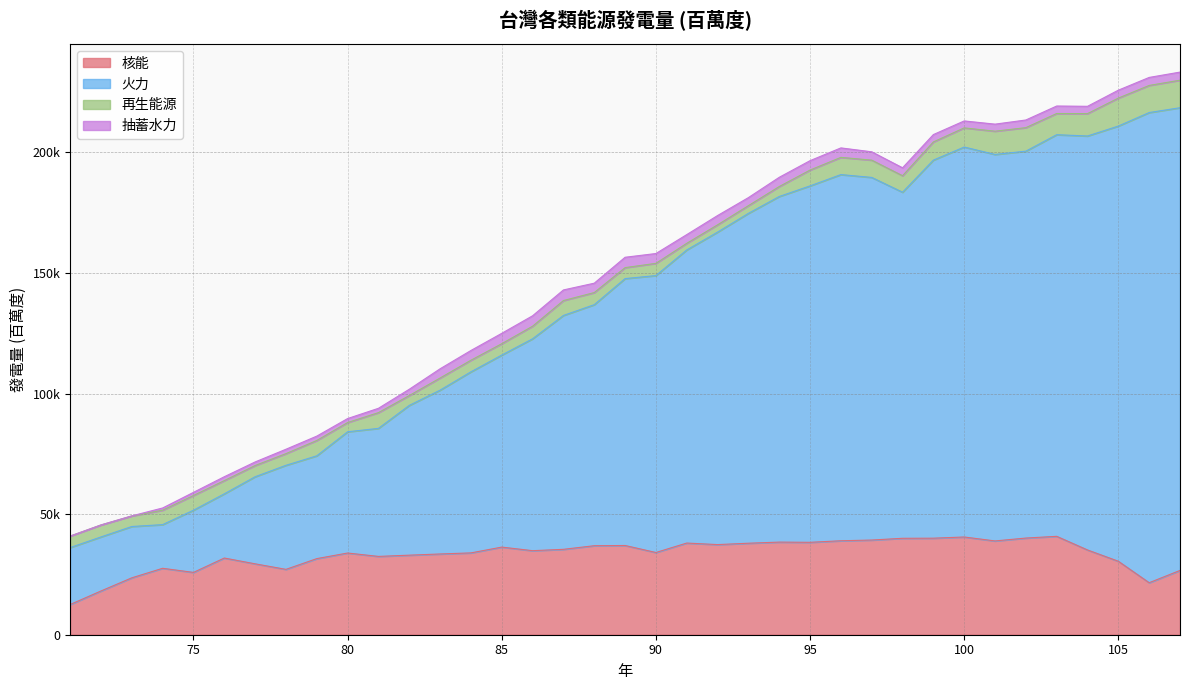

Which category has the highest value in the 火力 series?

107